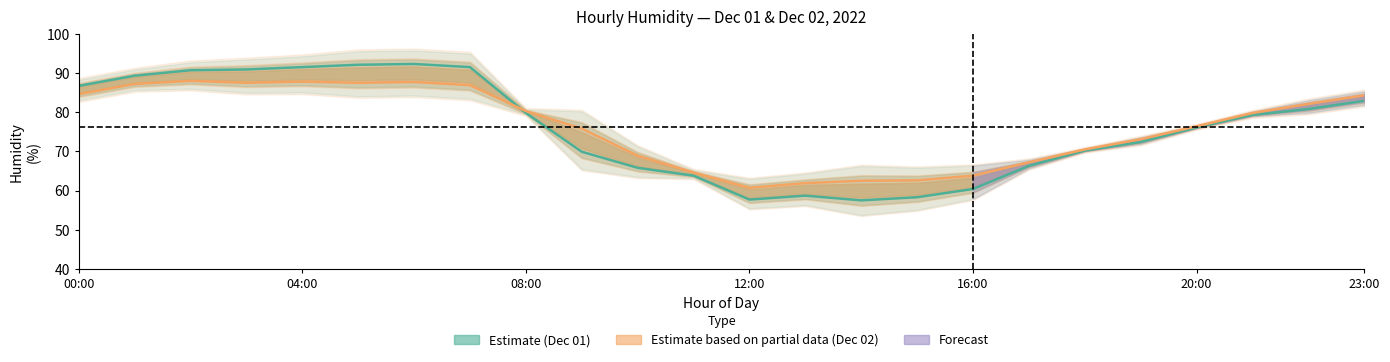

Between 03 and 21, which is larger?

03